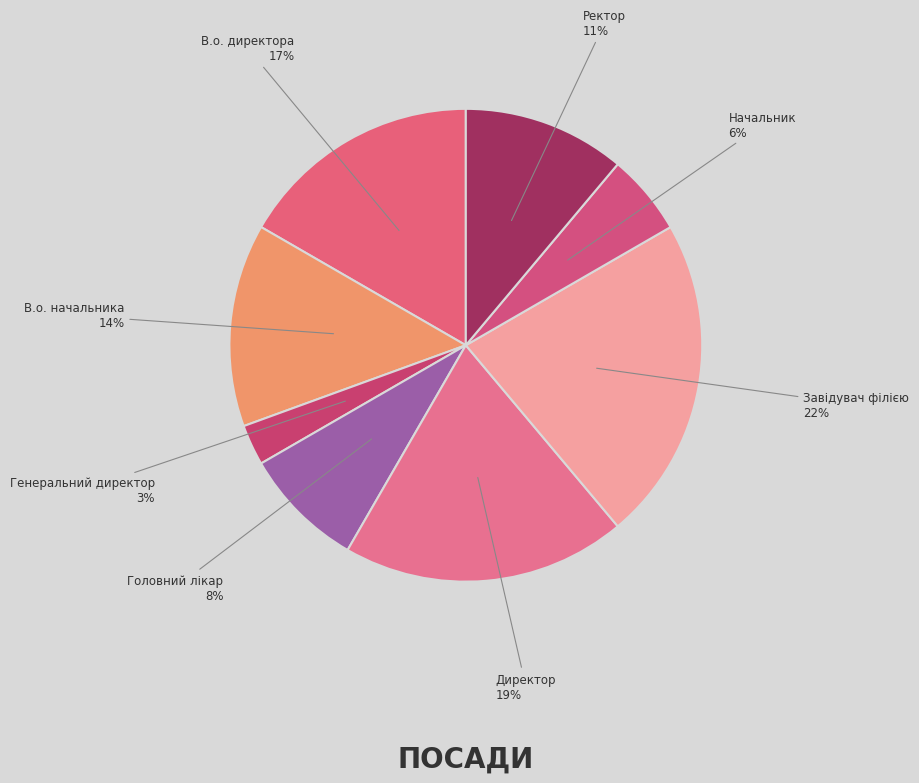

Which category has the smallest portion of the pie?

Генеральний директор